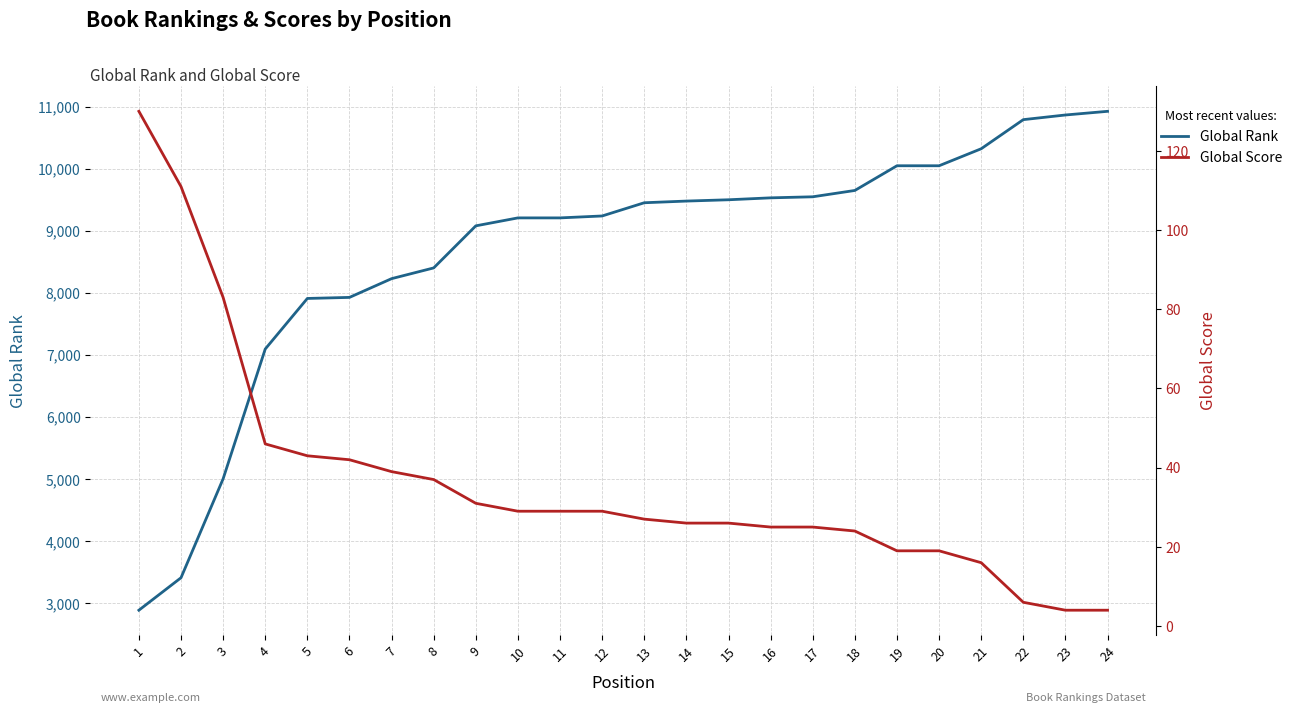

What is the value of the Global Score point at the 2nd from the left?

111